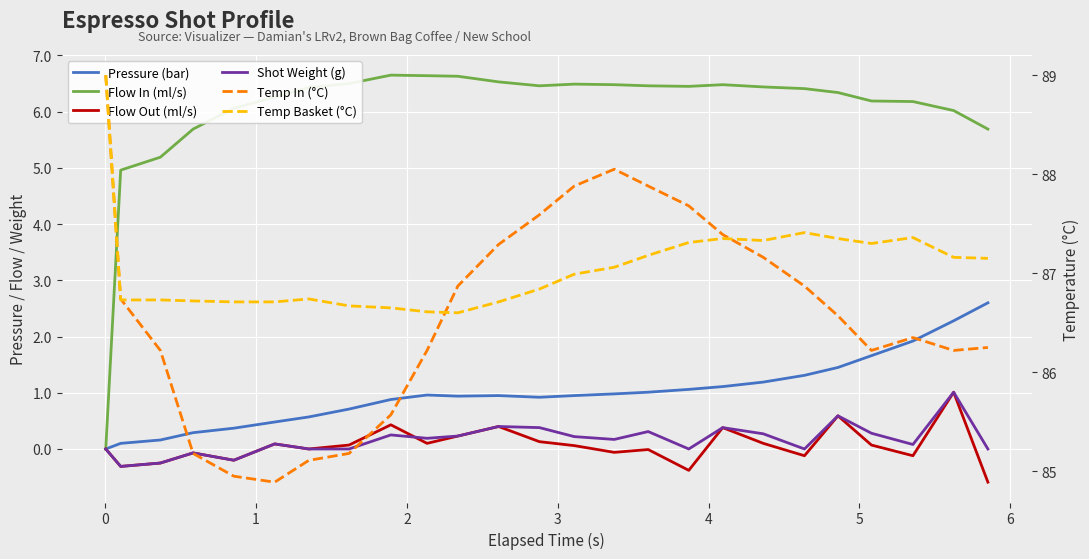

True or false: Temp Basket (°C) and Temp In (°C) cross at least once.

True